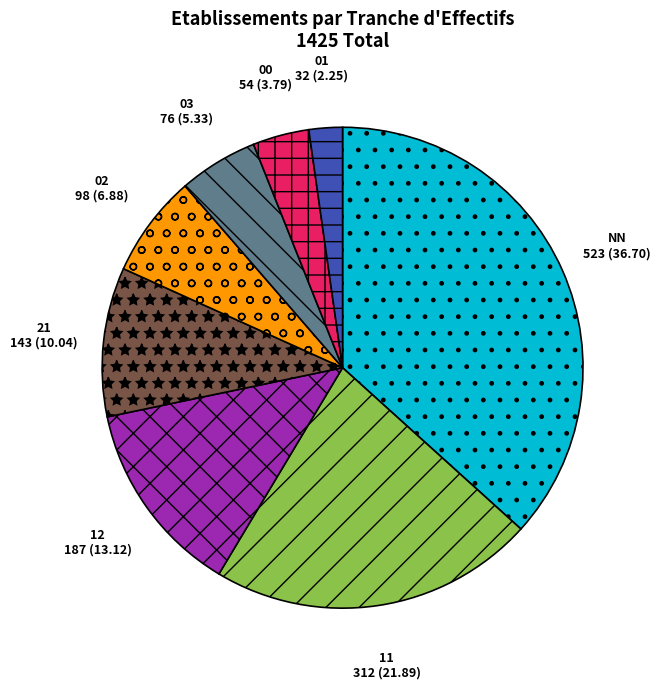

How many slices are in this pie chart?

8